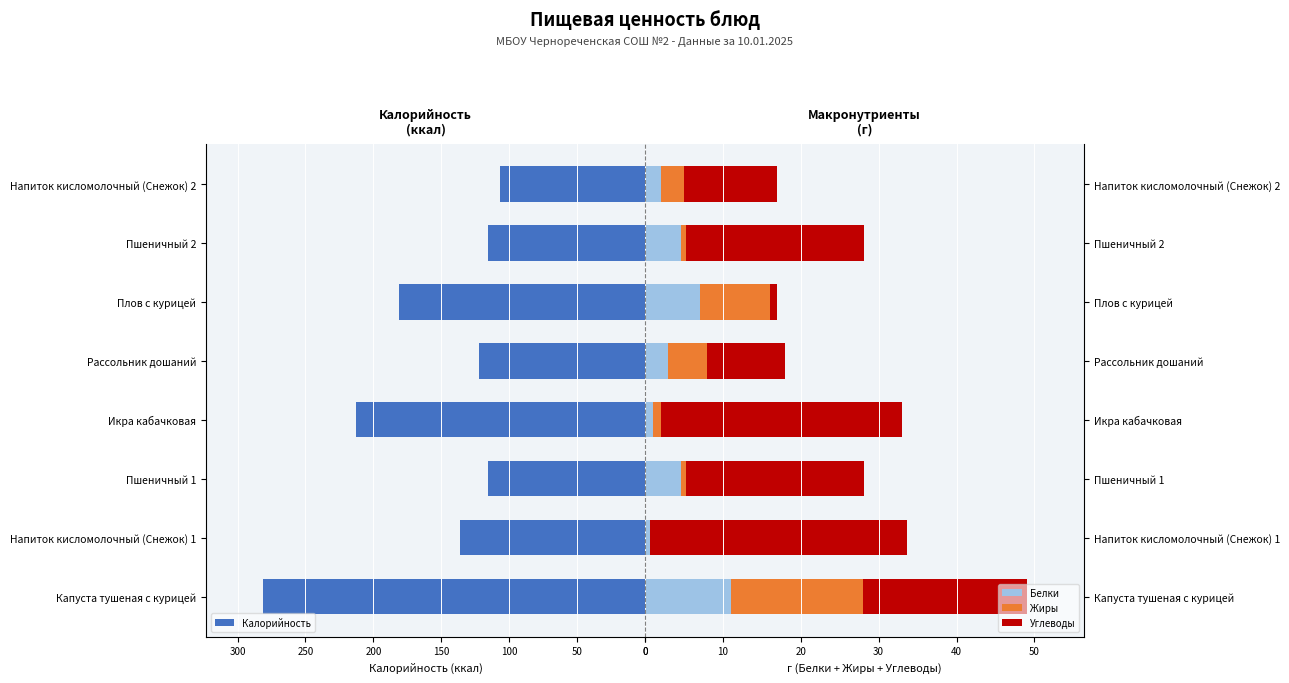

What is the highest value of the Белки series?

11.0